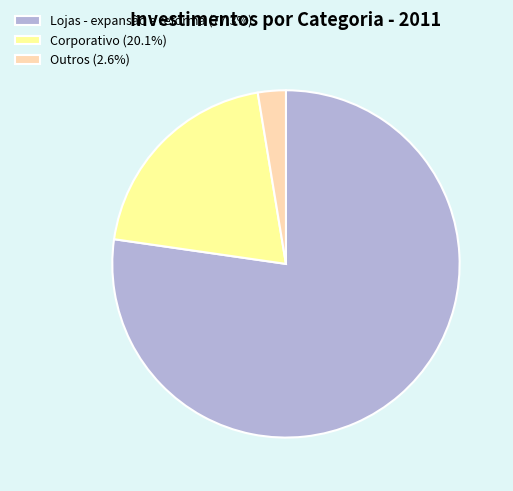

What is the ratio of the value at Lojas - expansão e reforma (77.3%) to the value at Corporativo (20.1%)?

3.8